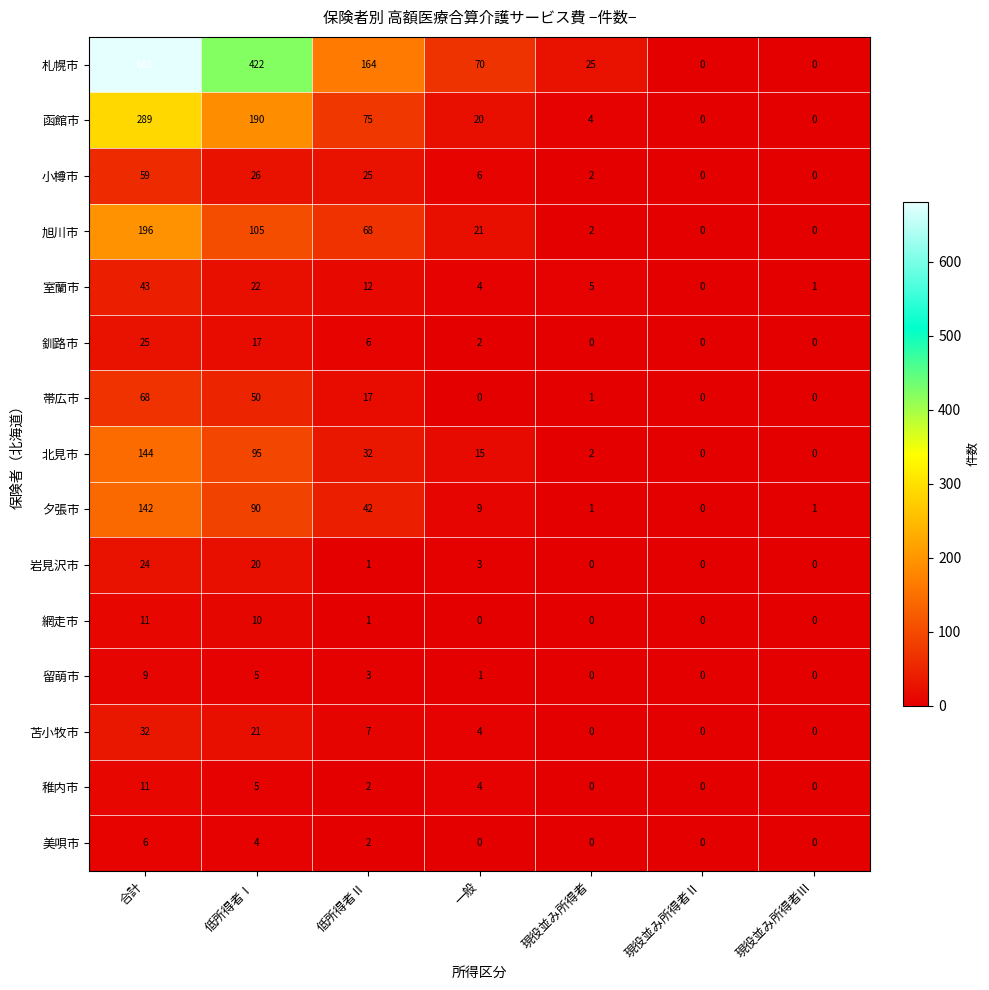

How many data points does each series have?

7